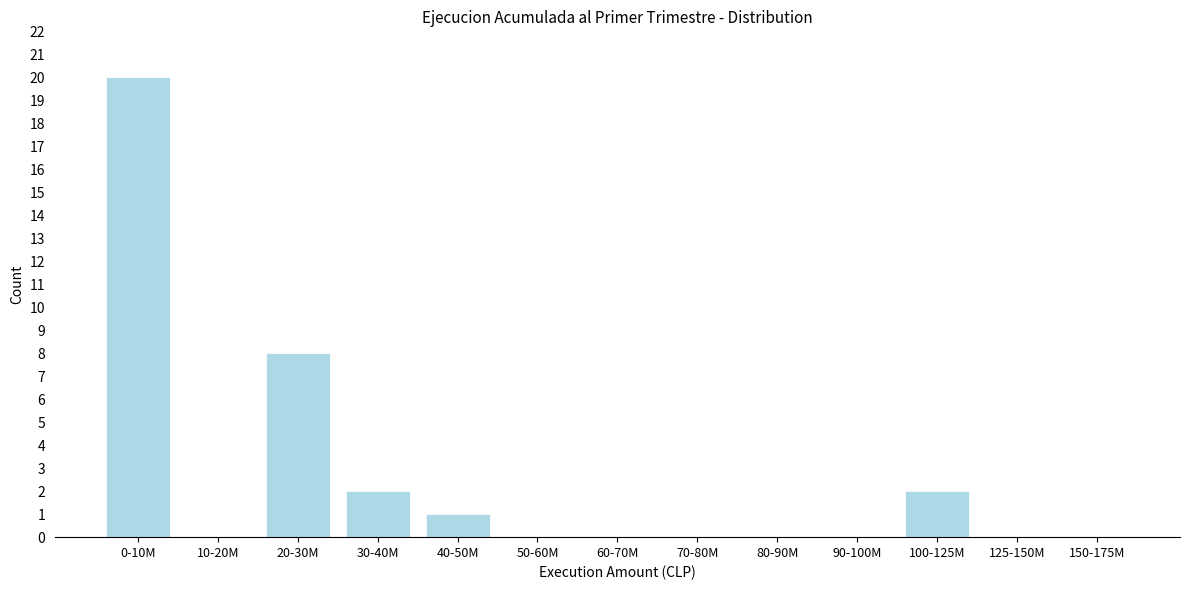

Reading left to right, list all the values displayed in this chart.

0-10M=20	10-20M=0	20-30M=8	30-40M=2	40-50M=1	50-60M=0	60-70M=0	70-80M=0	80-90M=0	90-100M=0	100-125M=2	125-150M=0	150-175M=0